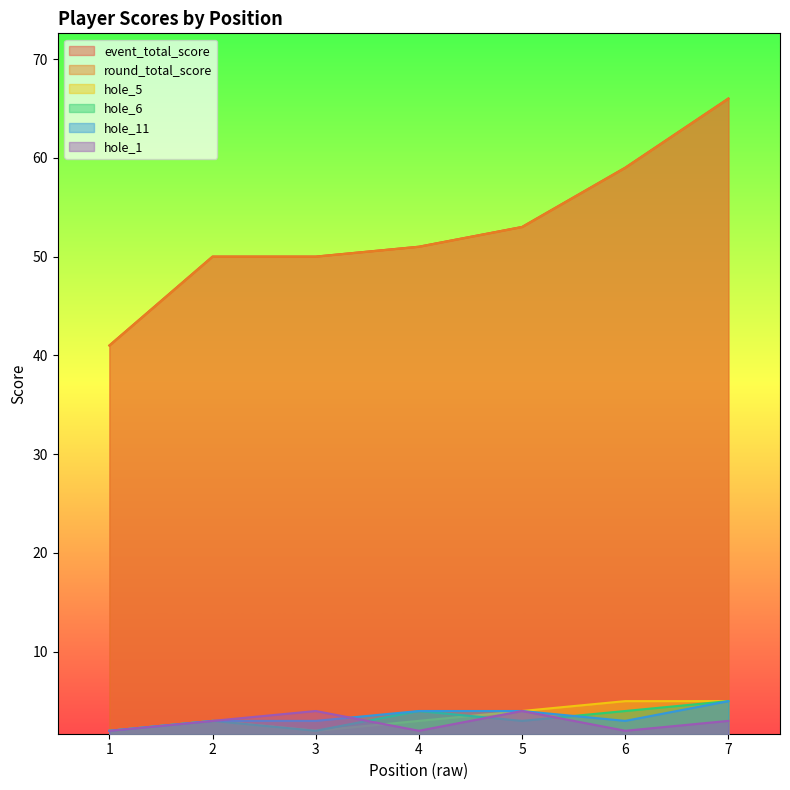

True or false: hole_6 and round_total_score intersect in this chart.

False